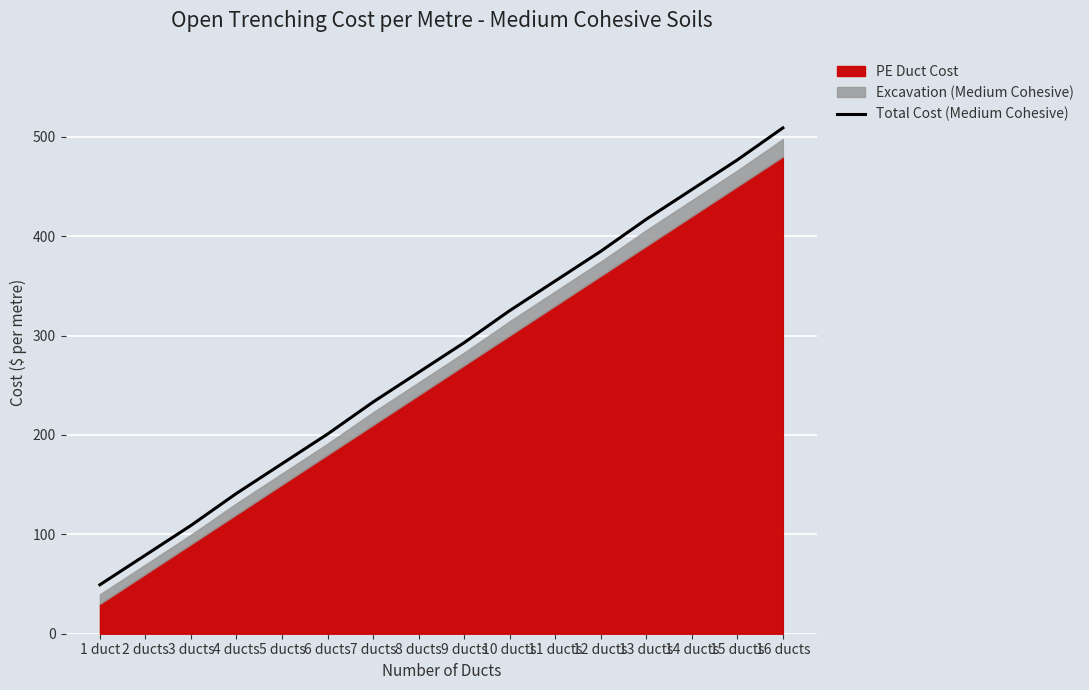

Reading left to right, extract all data points from this chart.

49.2	79.1	108.9	141.2	171.0	200.9	233.1	262.9	292.8	325.0	354.9	384.7	417.0	446.8	476.6	508.9